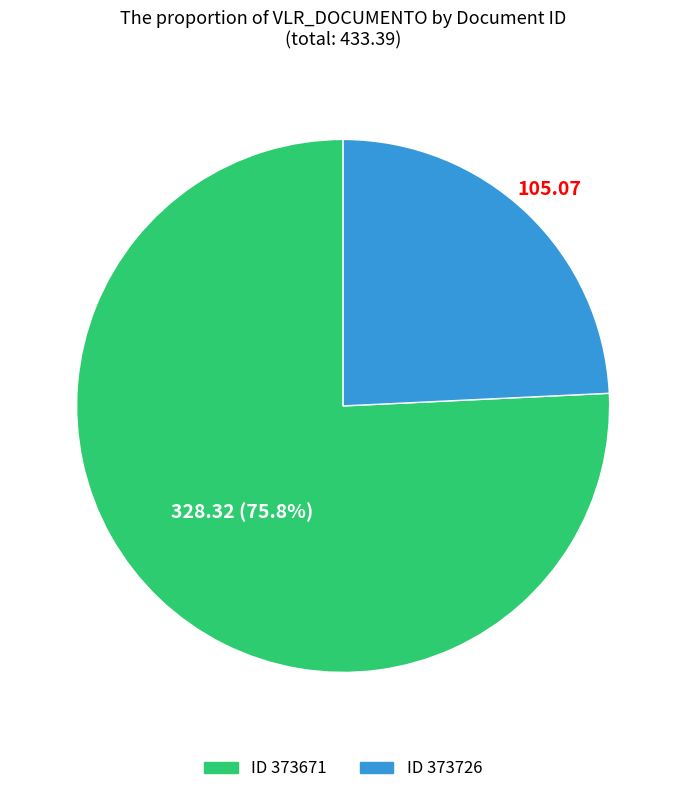

Is there a majority slice in this chart?

Yes